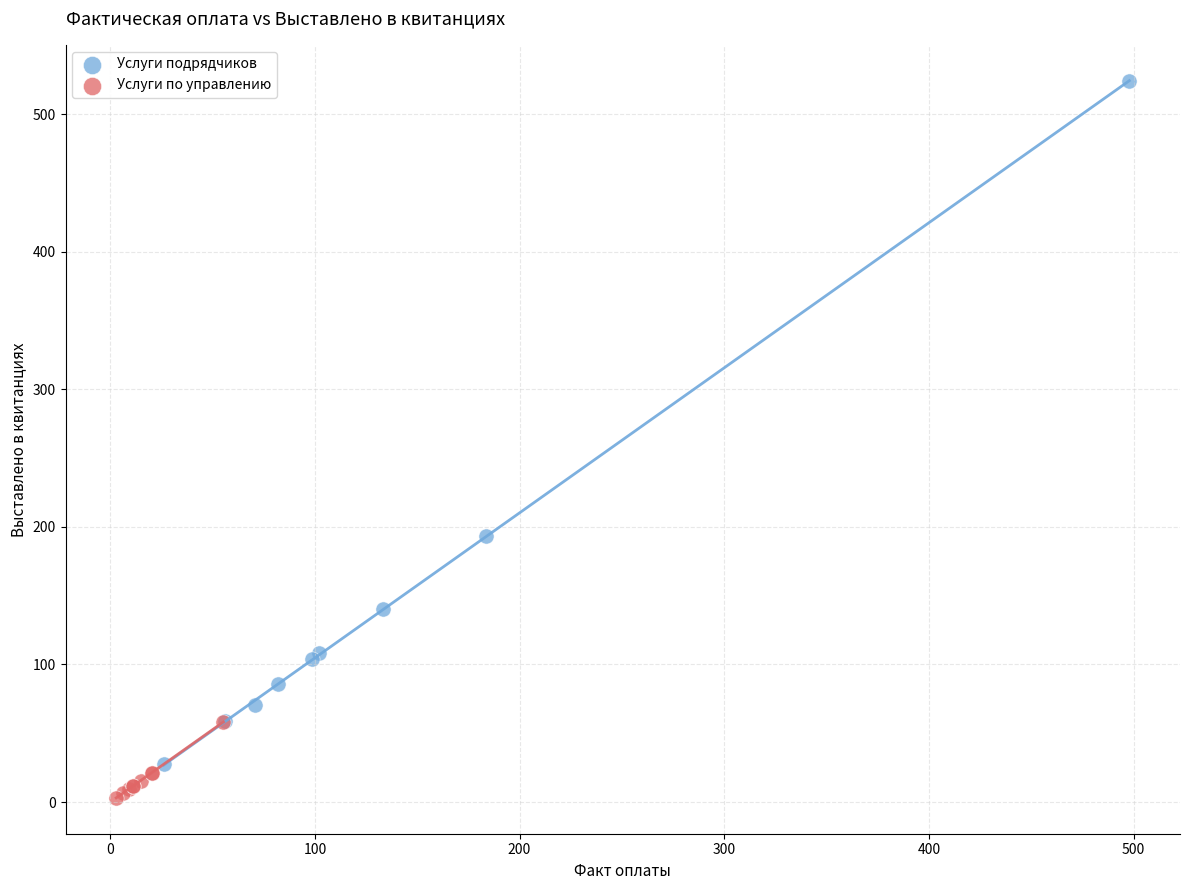

Which series reaches the minimum Y coordinate?

Услуги по управлению